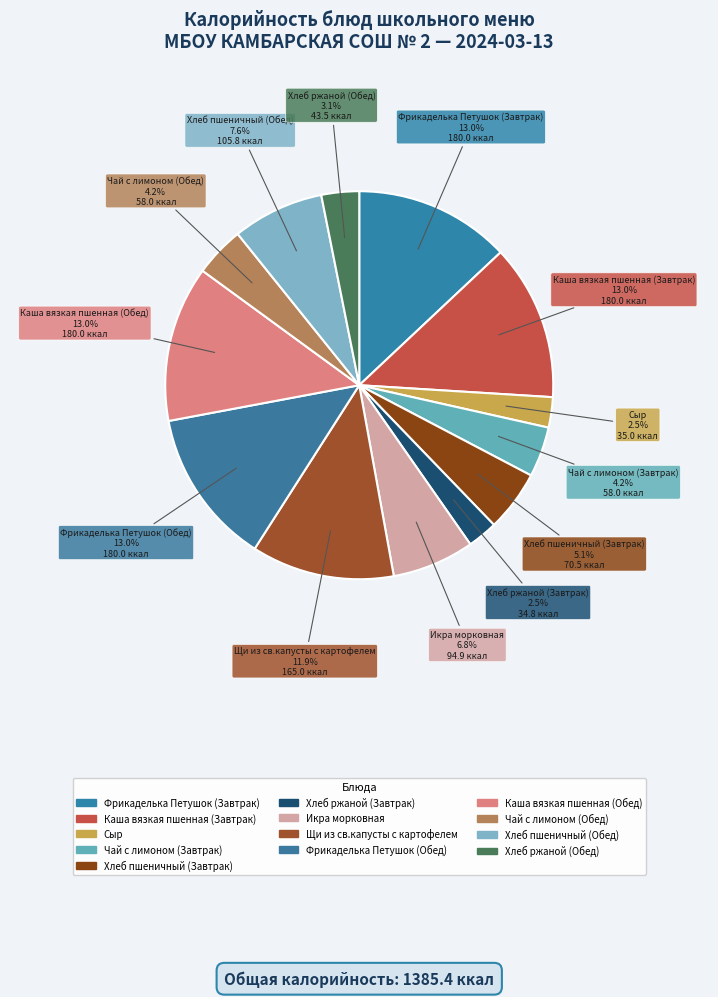

Combined, what portion of the pie is Хлеб пшеничный (Обед) and Каша вязкая пшенная (Завтрак)?

20.6%